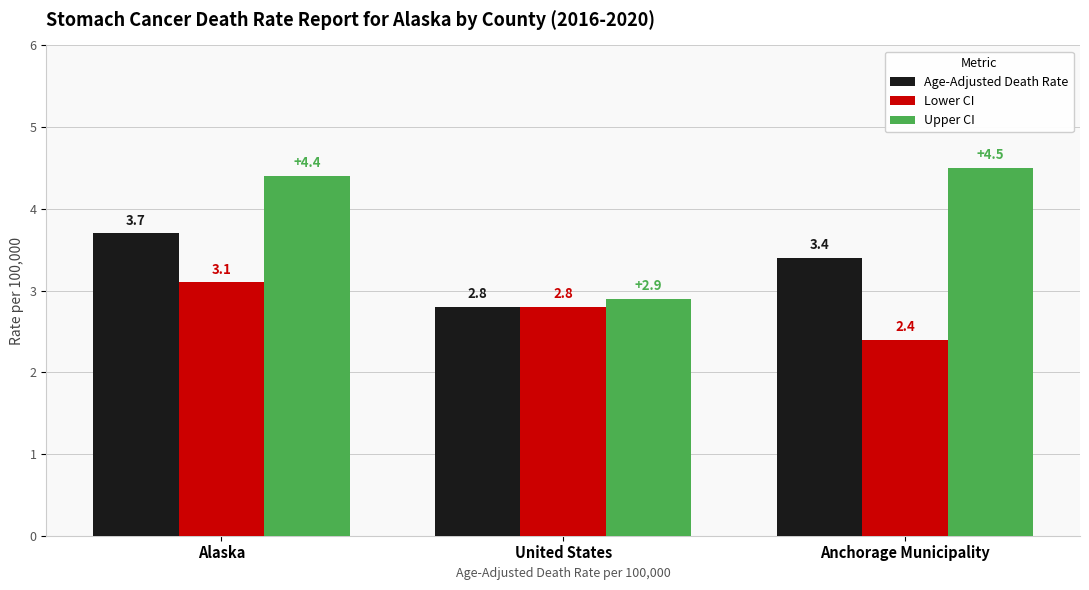

What are all the series names shown in the legend?

Age-Adjusted Death Rate, Lower CI, Upper CI